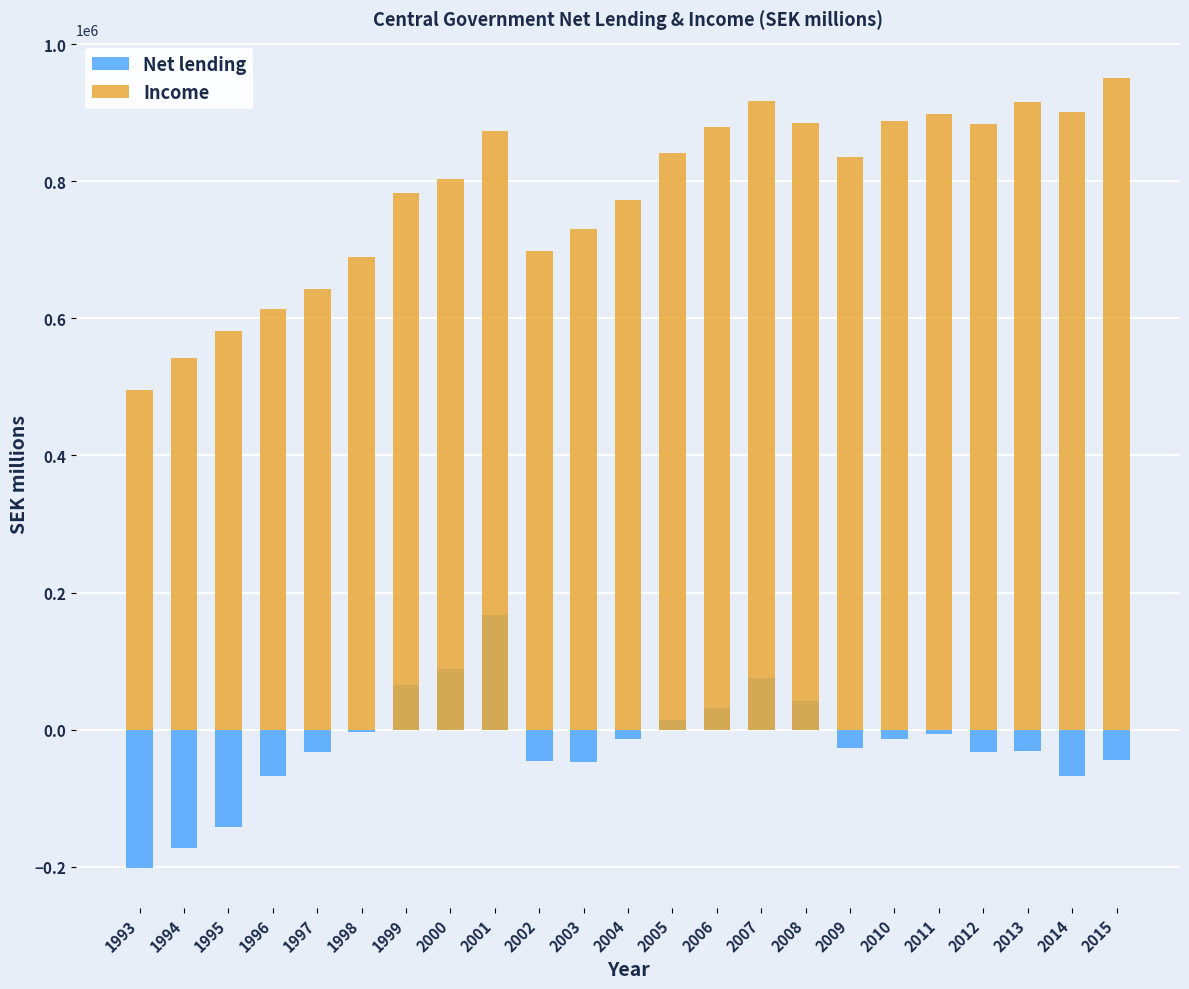

How many values in Net lending are above zero?

7